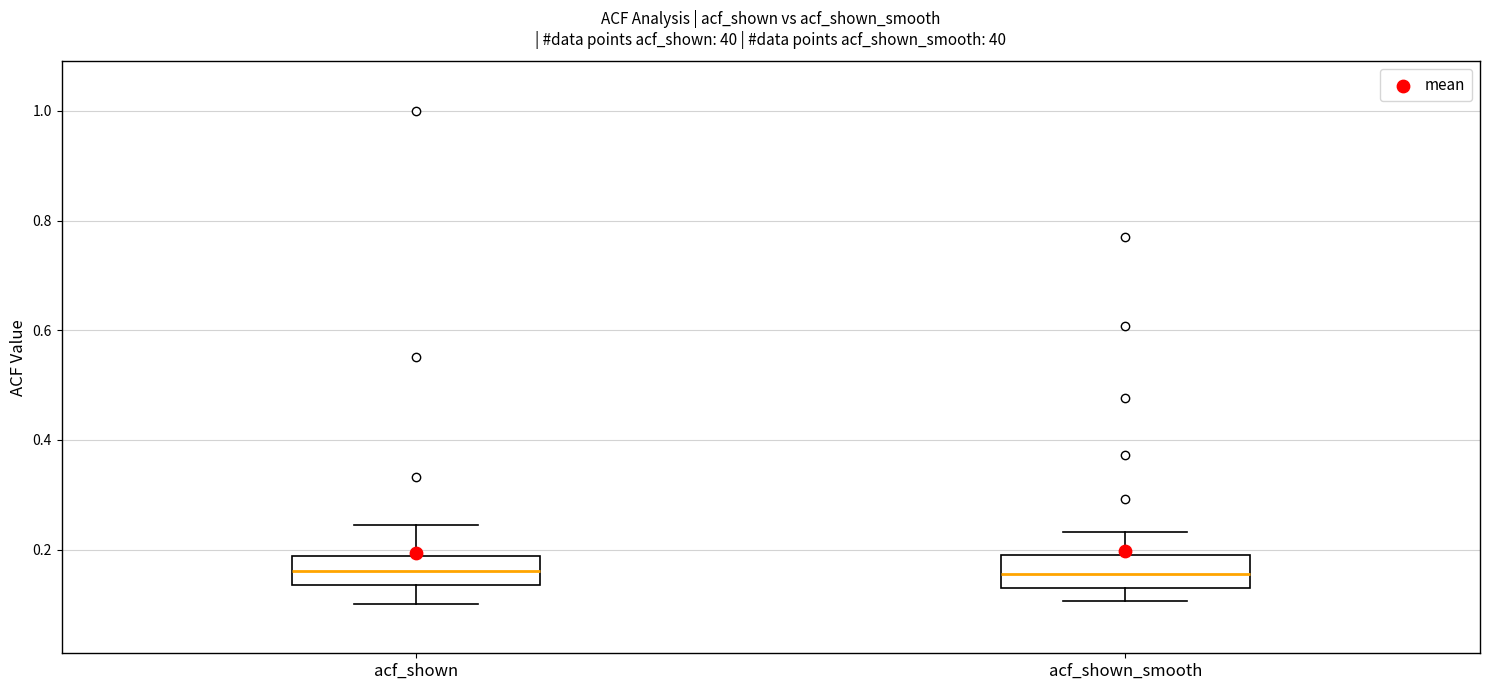

Where is the lower edge of the box for acf_shown_smooth on the y-axis? The values are not printed on the chart, so give them approximately, as read against the axis.

0.14